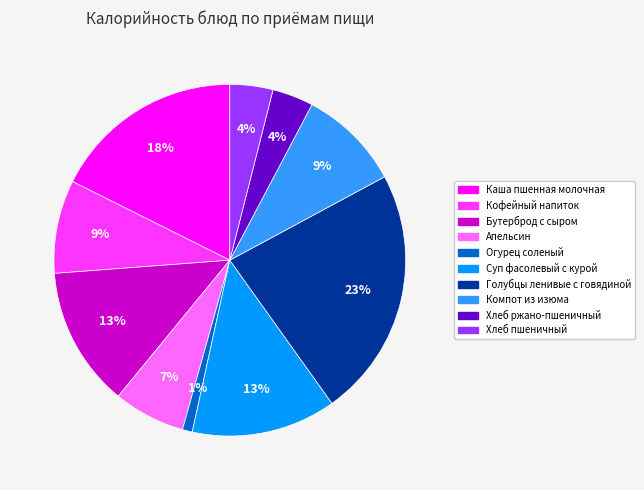

To the nearest percent, what is the combined percentage of Каша пшенная молочная and Голубцы ленивые с говядиной?

41%